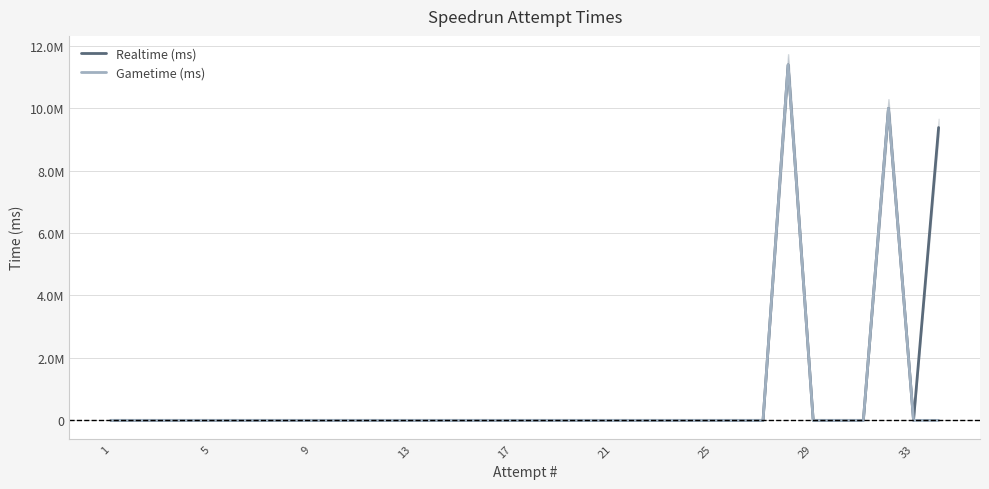

Does the chart display data point markers on the line(s)?

No